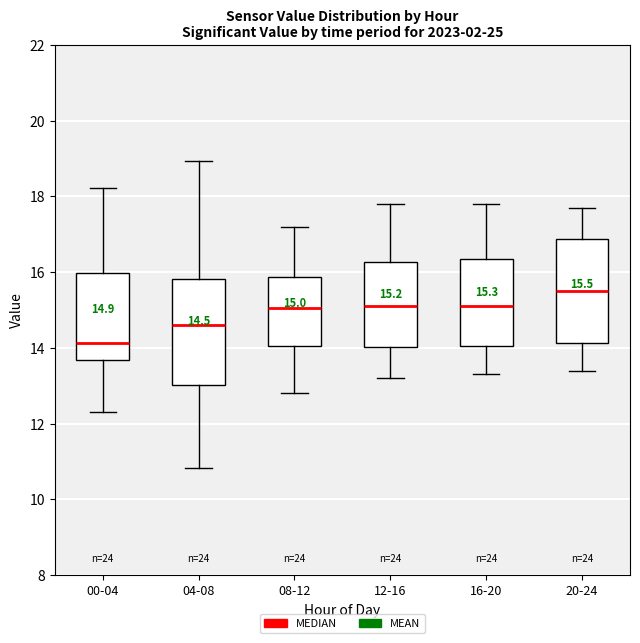

Which box's median line is the highest?

20-24